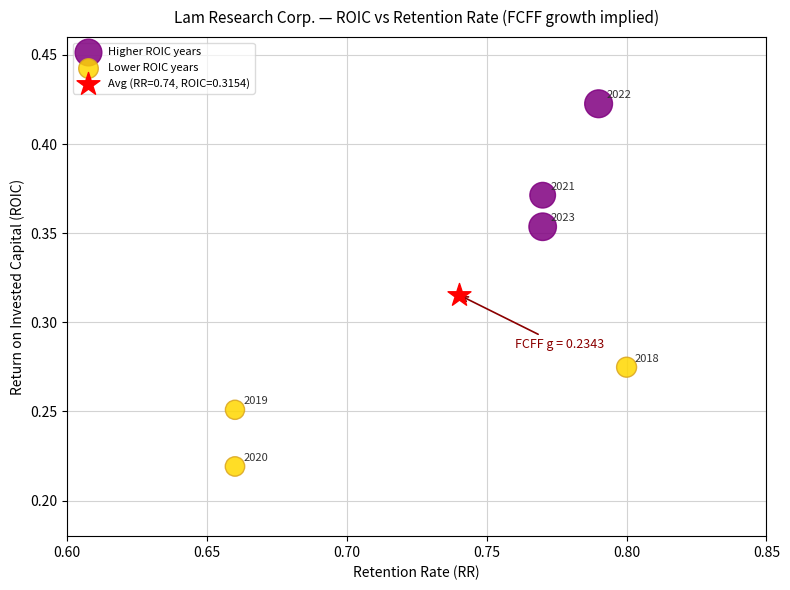

What are all the series names shown in the legend?

Higher ROIC years, Lower ROIC years, Avg (RR=0.74, ROIC=0.3154)